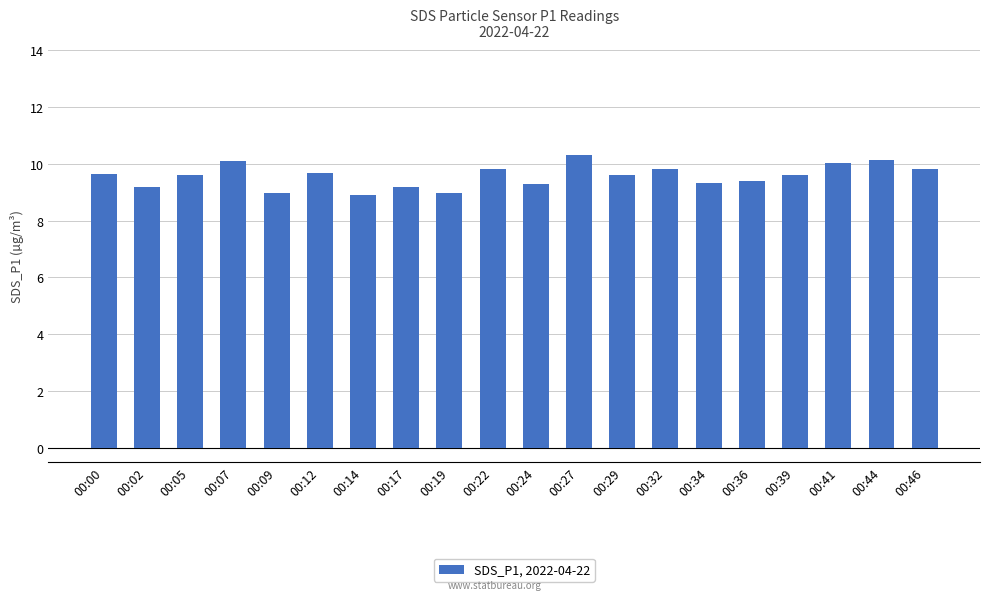

What is the ratio of the value at 00:36 to the value at 00:09?

1.0